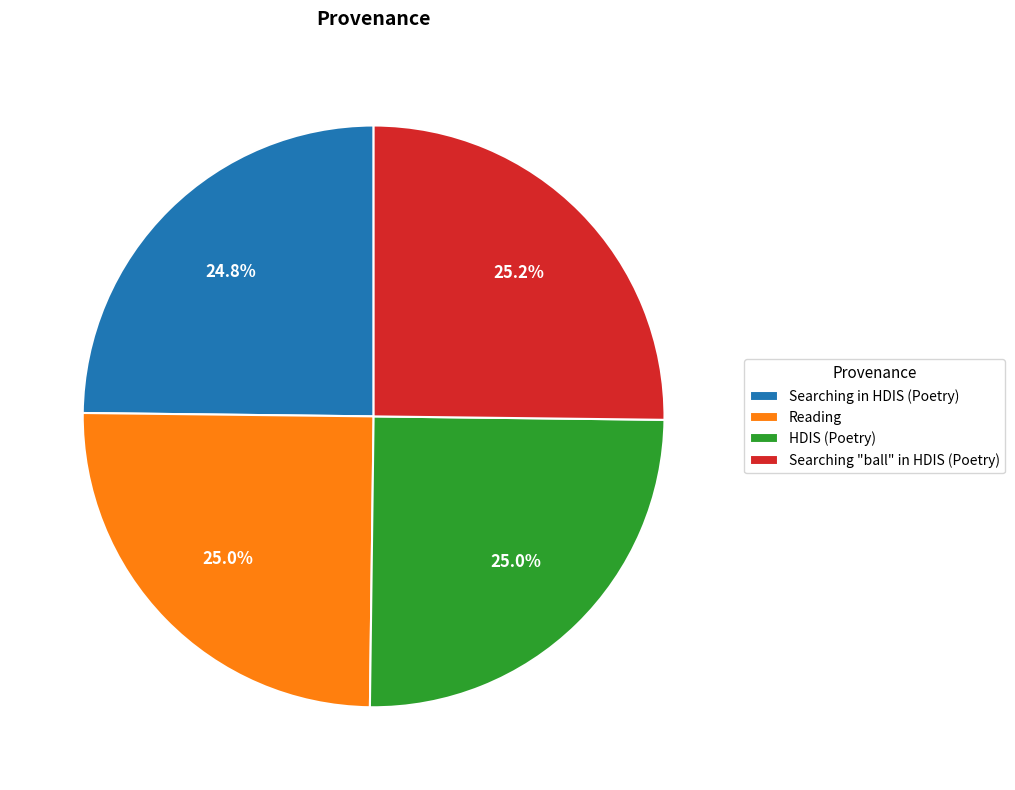

What percentage is NOT represented by HDIS (Poetry)?

75.0%